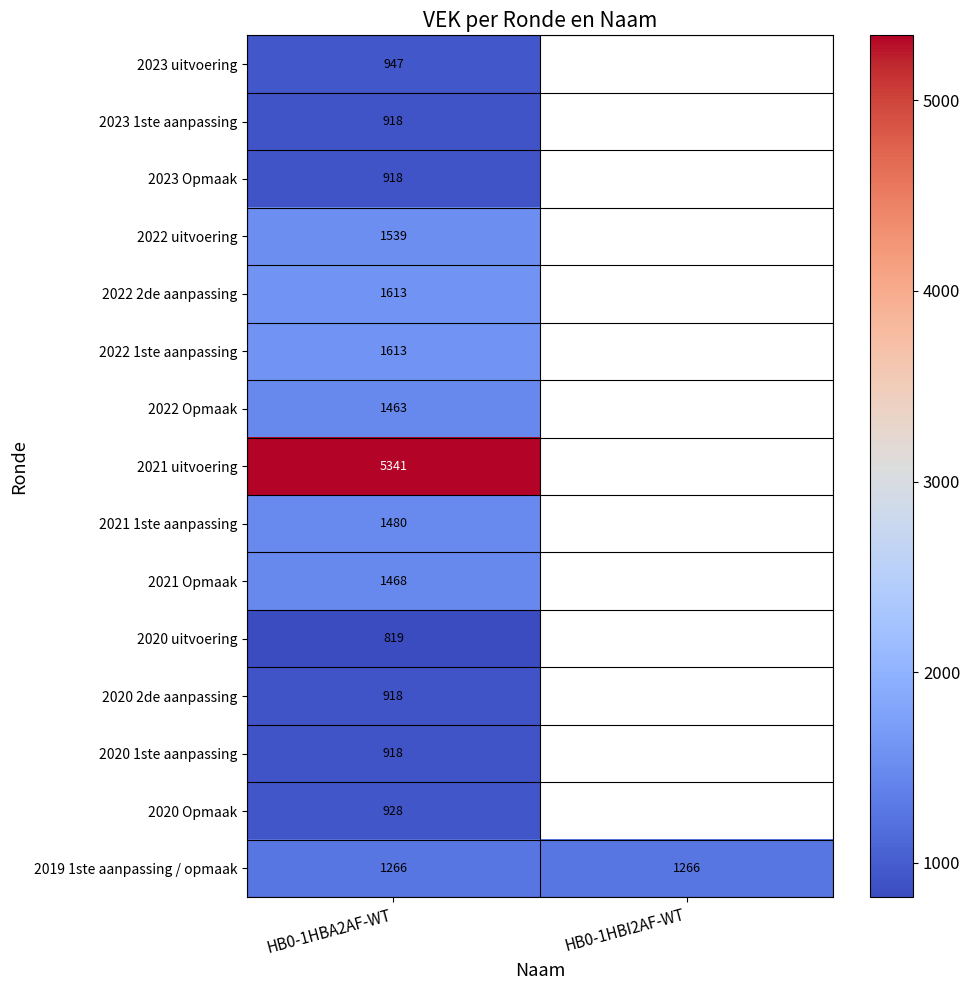

The 2019 1ste aanpassing / opmaak series shows 1266 at HB0-1HBI2AF-WT. True or false?

True